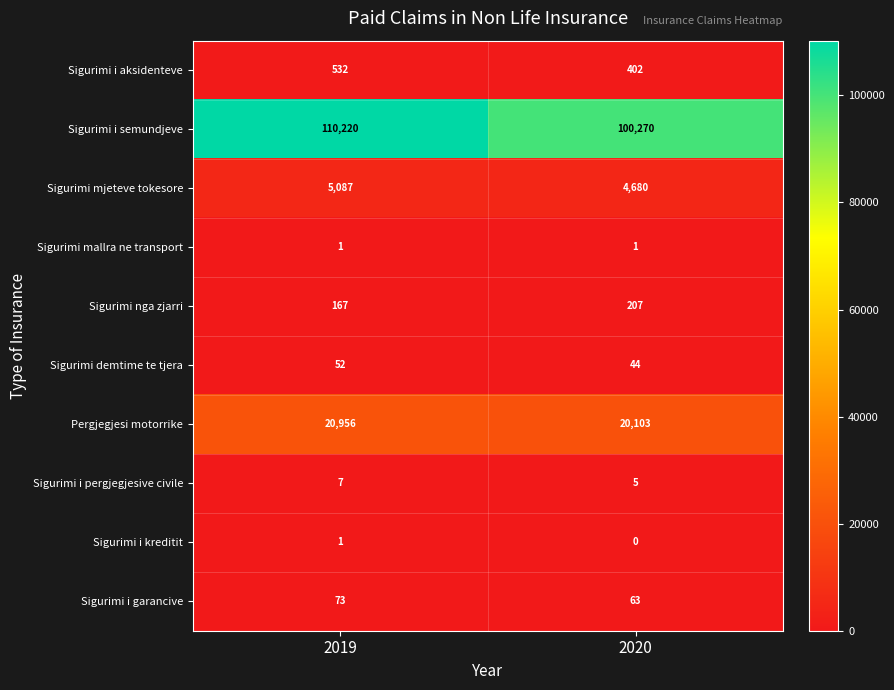

The Sigurimi mjeteve tokesore series shows 5087 at 2019. True or false?

True